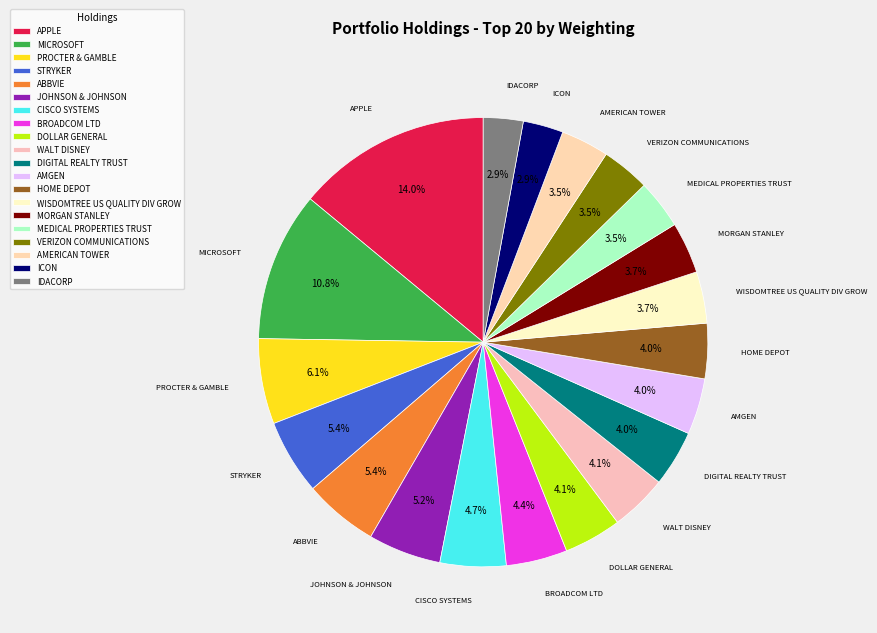

Approximately how many times larger is the value at MEDICAL PROPERTIES TRUST compared to ICON?

1.2